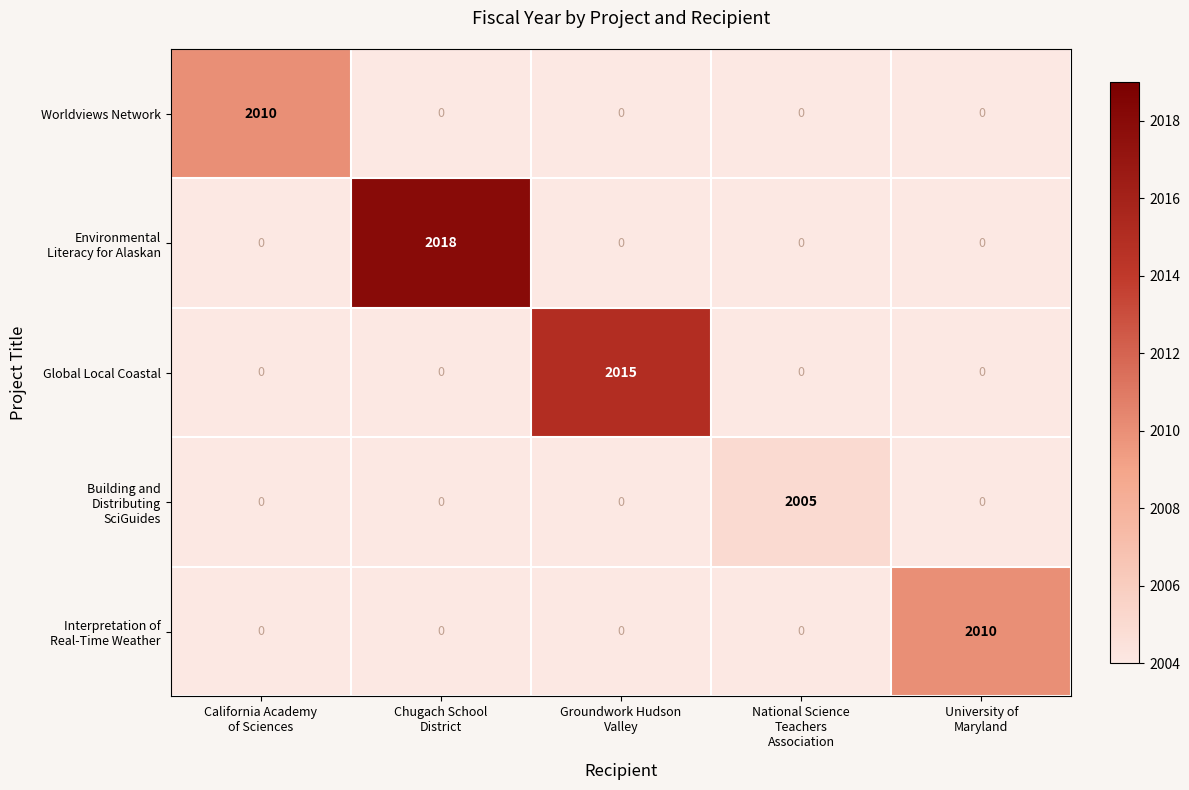

What is the average value of the Global Local Coastal series?

403